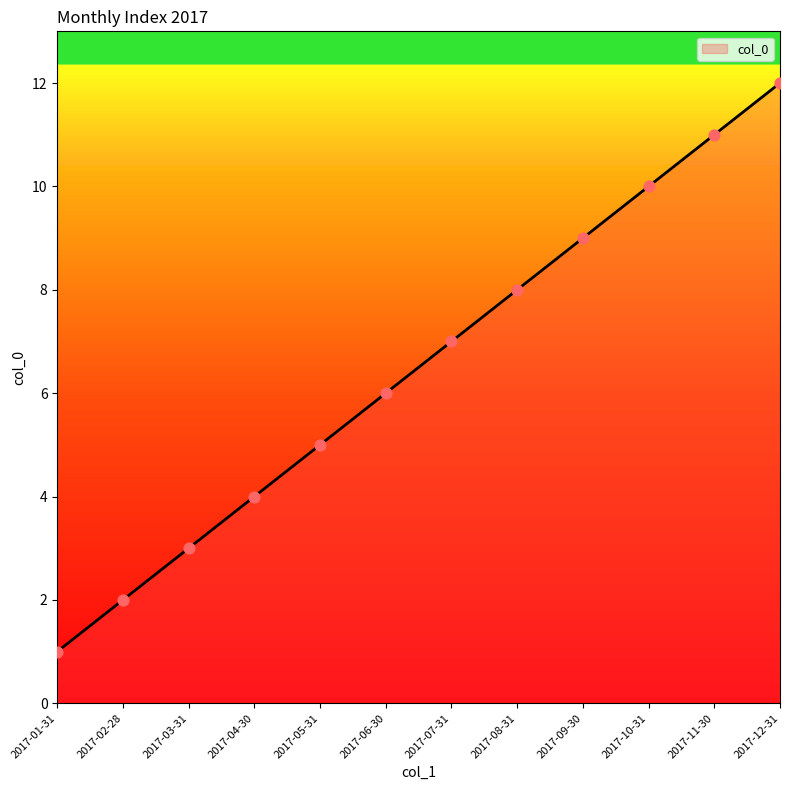

What is the ratio of the value at 2017-09-30 to the value at 2017-11-30?

0.8